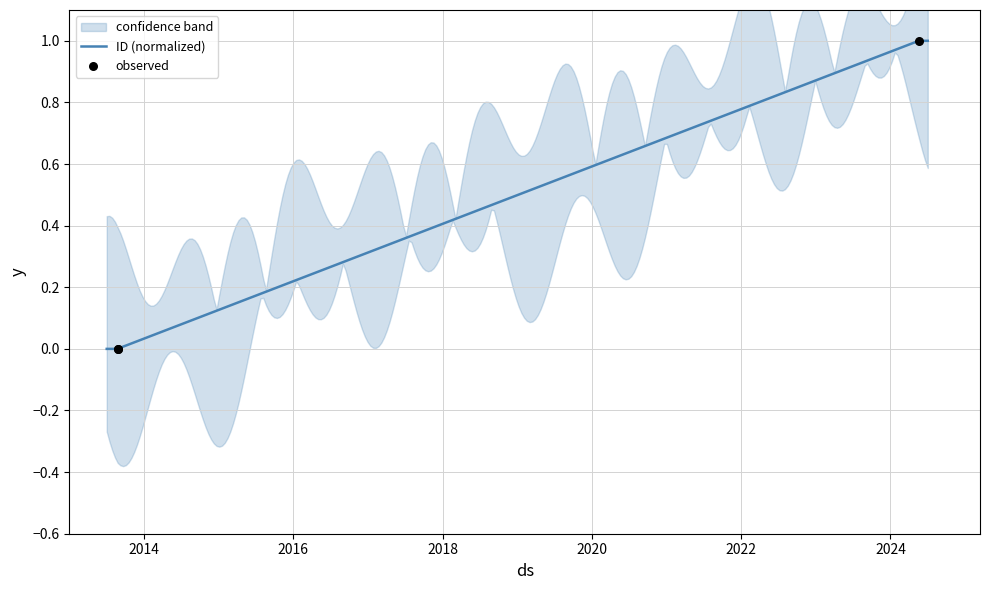

What is the change in value from 2013-08-24 to 2024-05-18?

+1.0